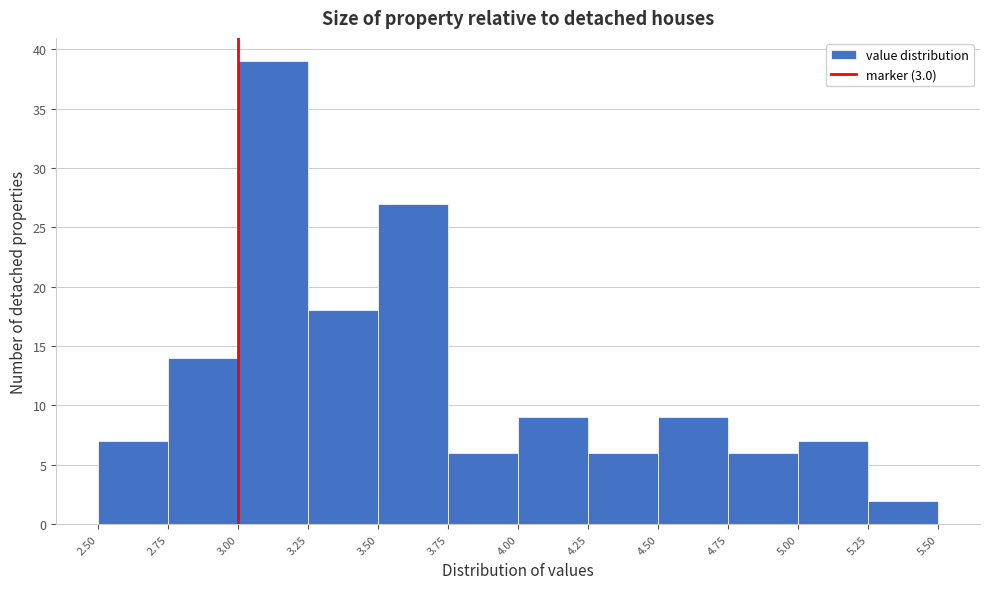

How tall is the bar that spans 3.25 to 3.50 on the x-axis? The values are not printed on the chart, so give them approximately, as read against the axis.

18